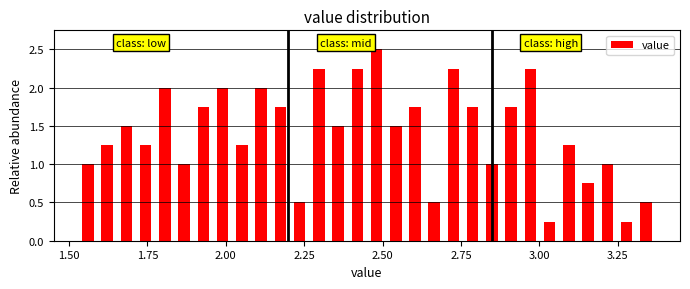

Around what value on the x-axis is the tallest bar? Give the approximate position of its centre, as read against the axis.

2.50